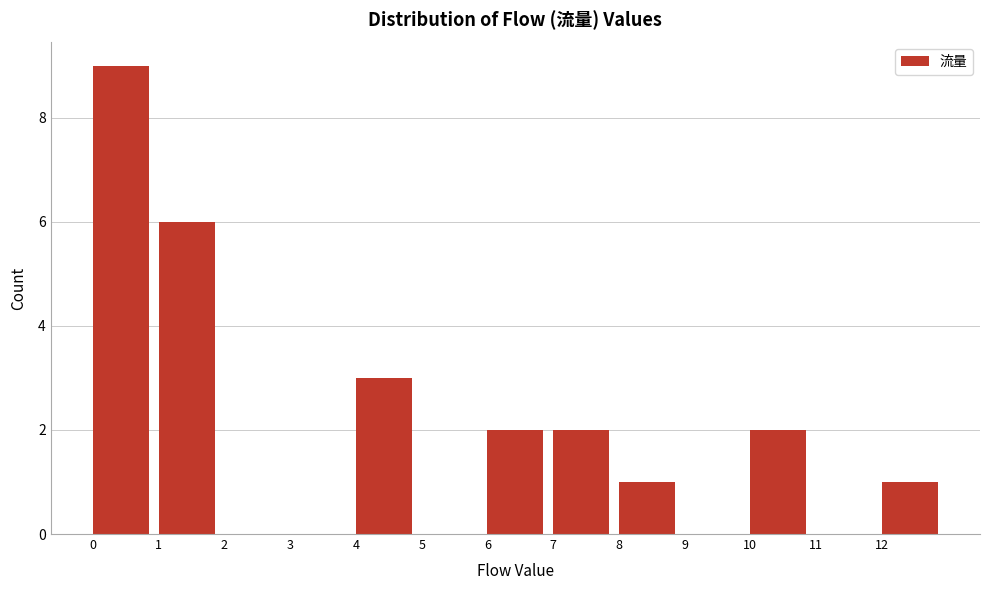

How tall is the bar that spans 1 to 2 on the x-axis? The values are not printed on the chart, so give them approximately, as read against the axis.

6